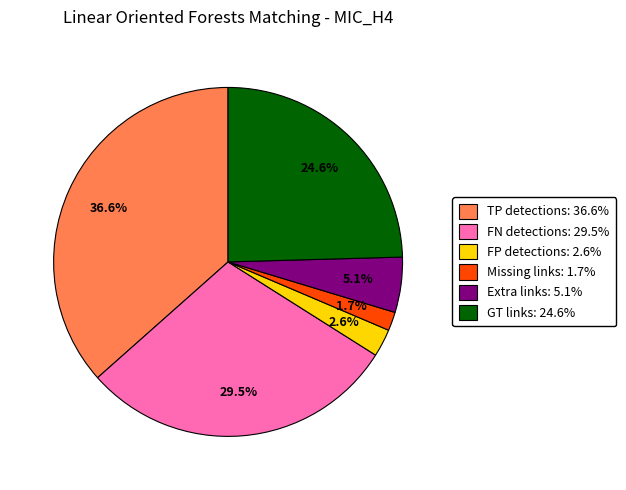

True or false: Missing links accounts for 2% of the total.

True